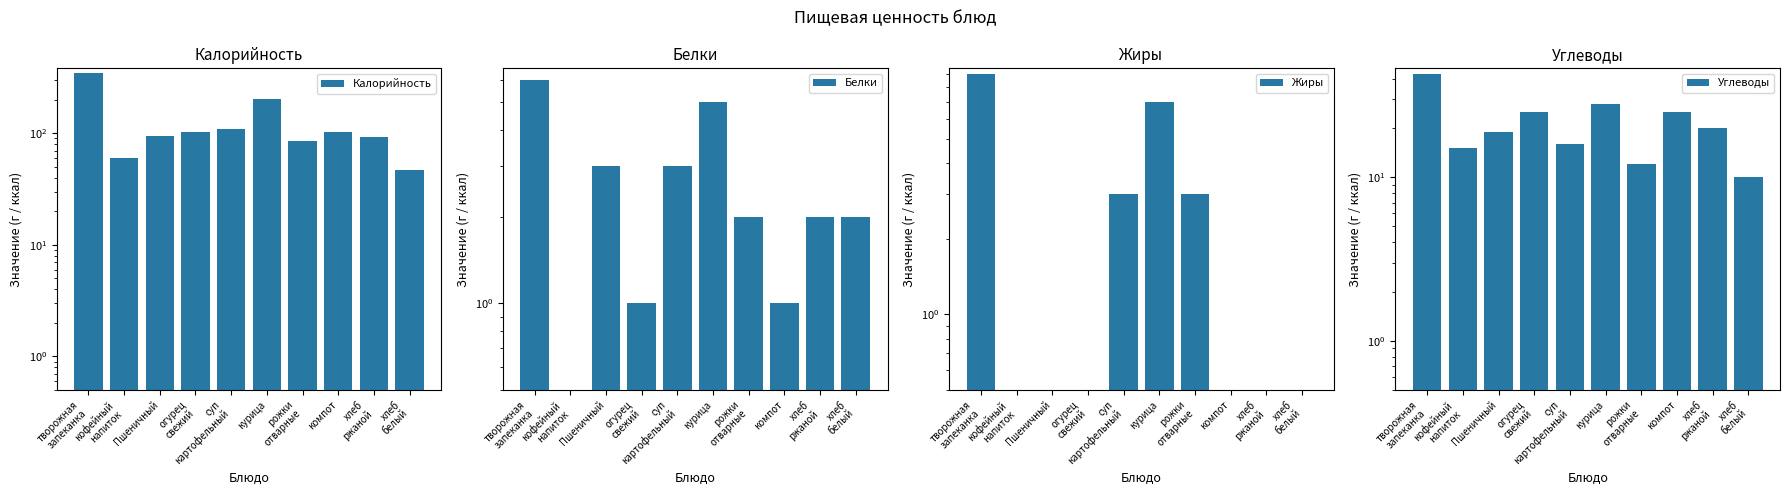

The Жиры series shows 3 at суп
картофельный. True or false?

True